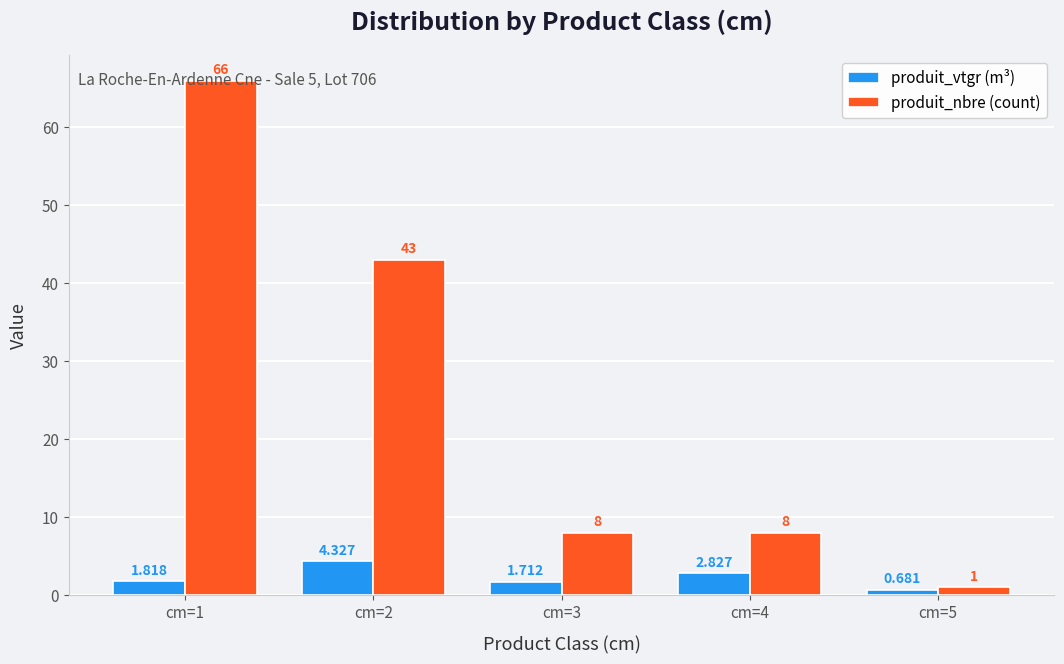

Between cm=3 and cm=4, which series saw the biggest shift?

produit_vtgr (m³)